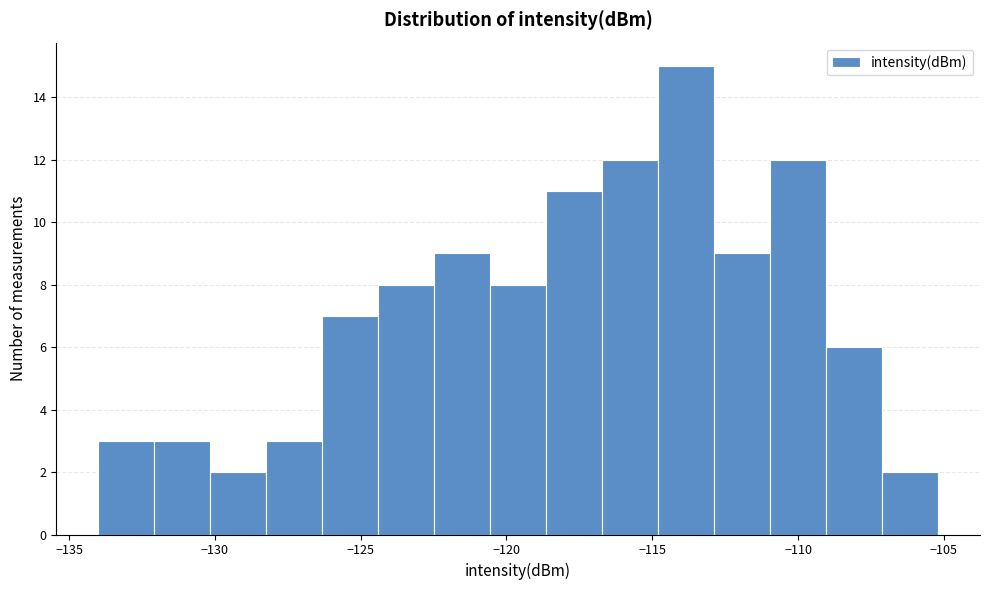

Read against the x-axis, roughly where is the centre of the tallest bar?

-114.0